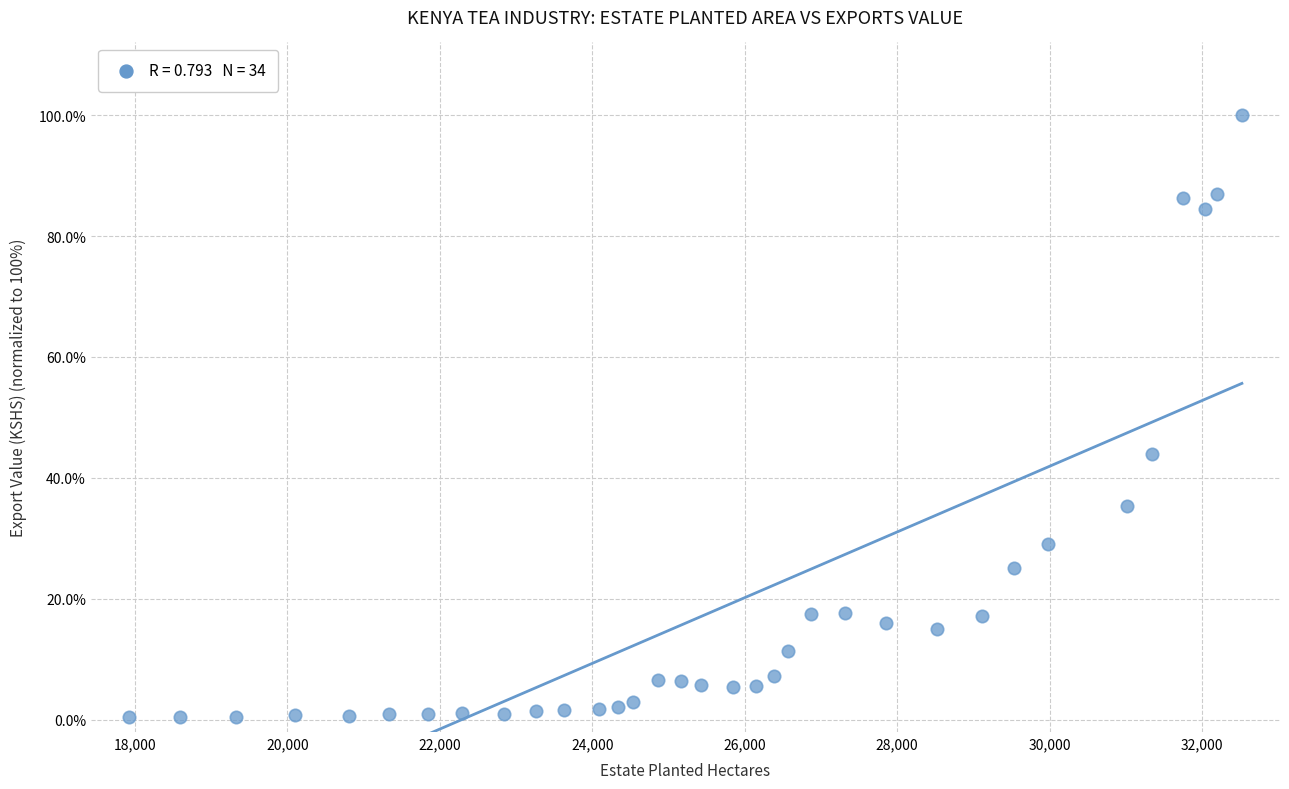

What is the range of Y values (max minus min)?

99.5